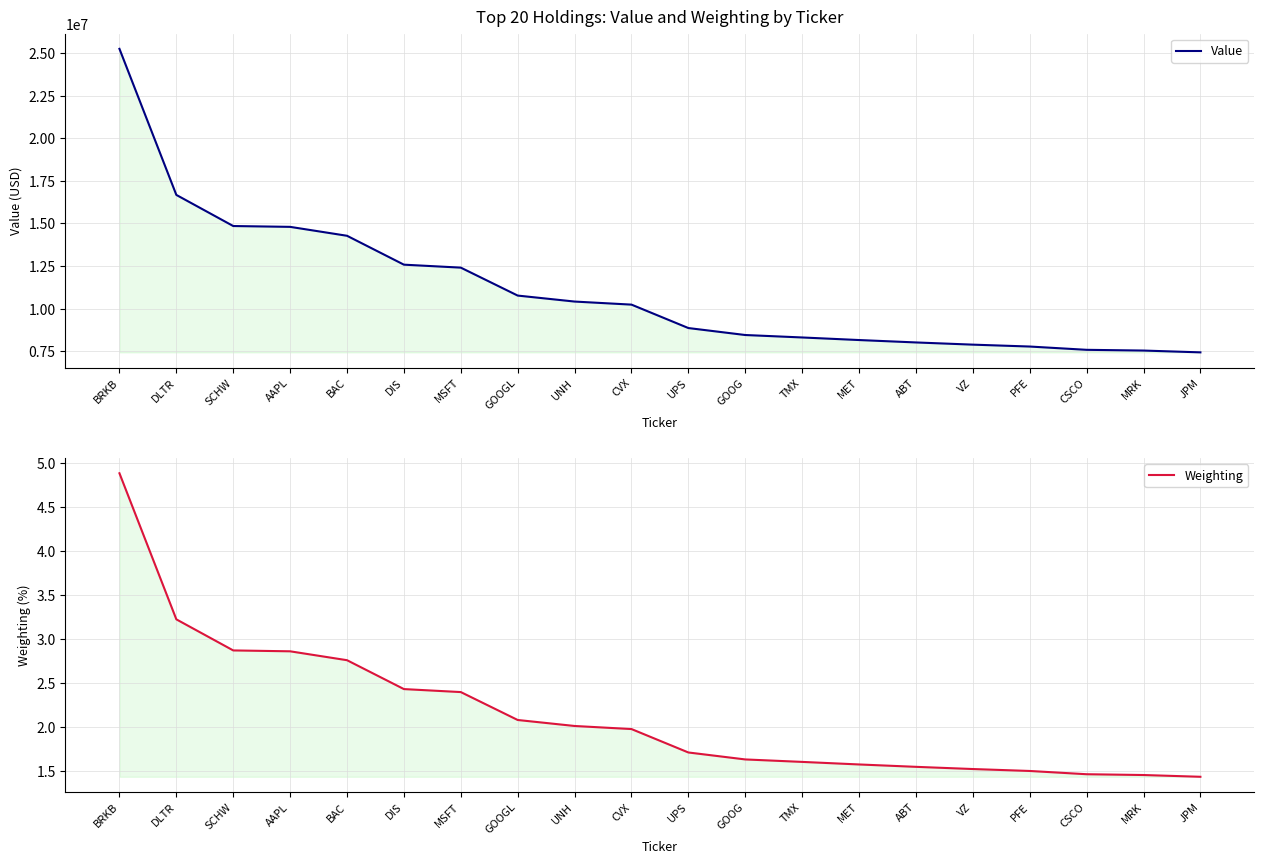

What position from the left is UNH?

9